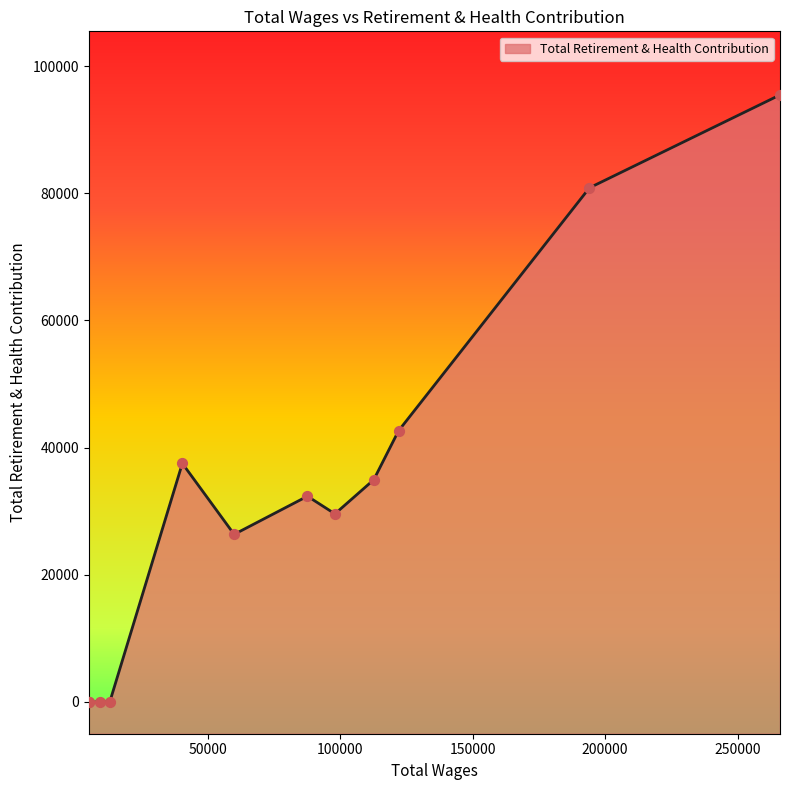

What is the change in value from 122038.0 to 5099.0?

-42641